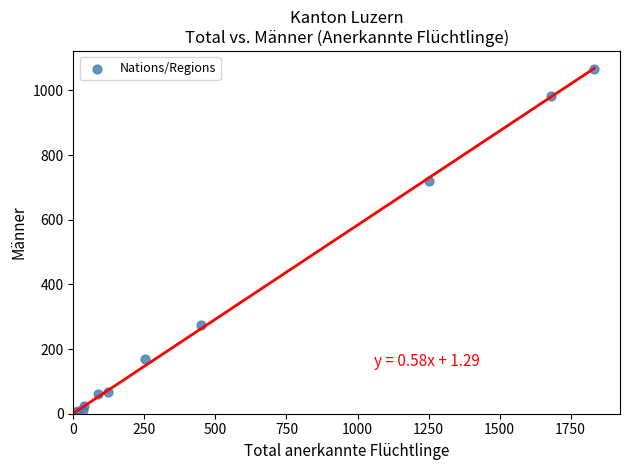

What Y value in the scatter plot is closest to 532?

721